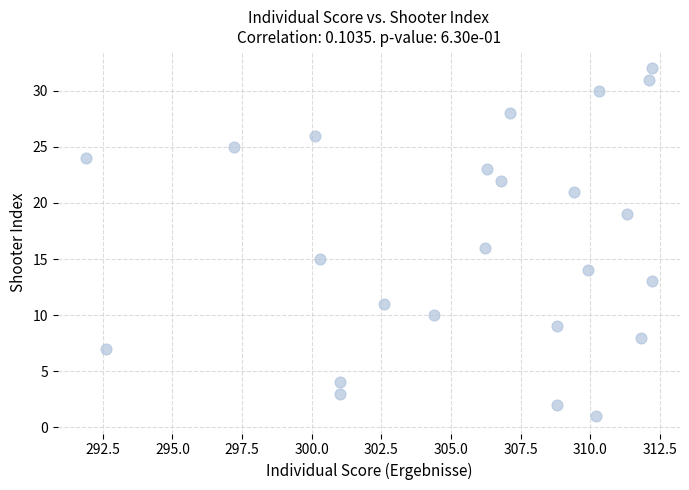

Count the number of points in this scatter plot.

24